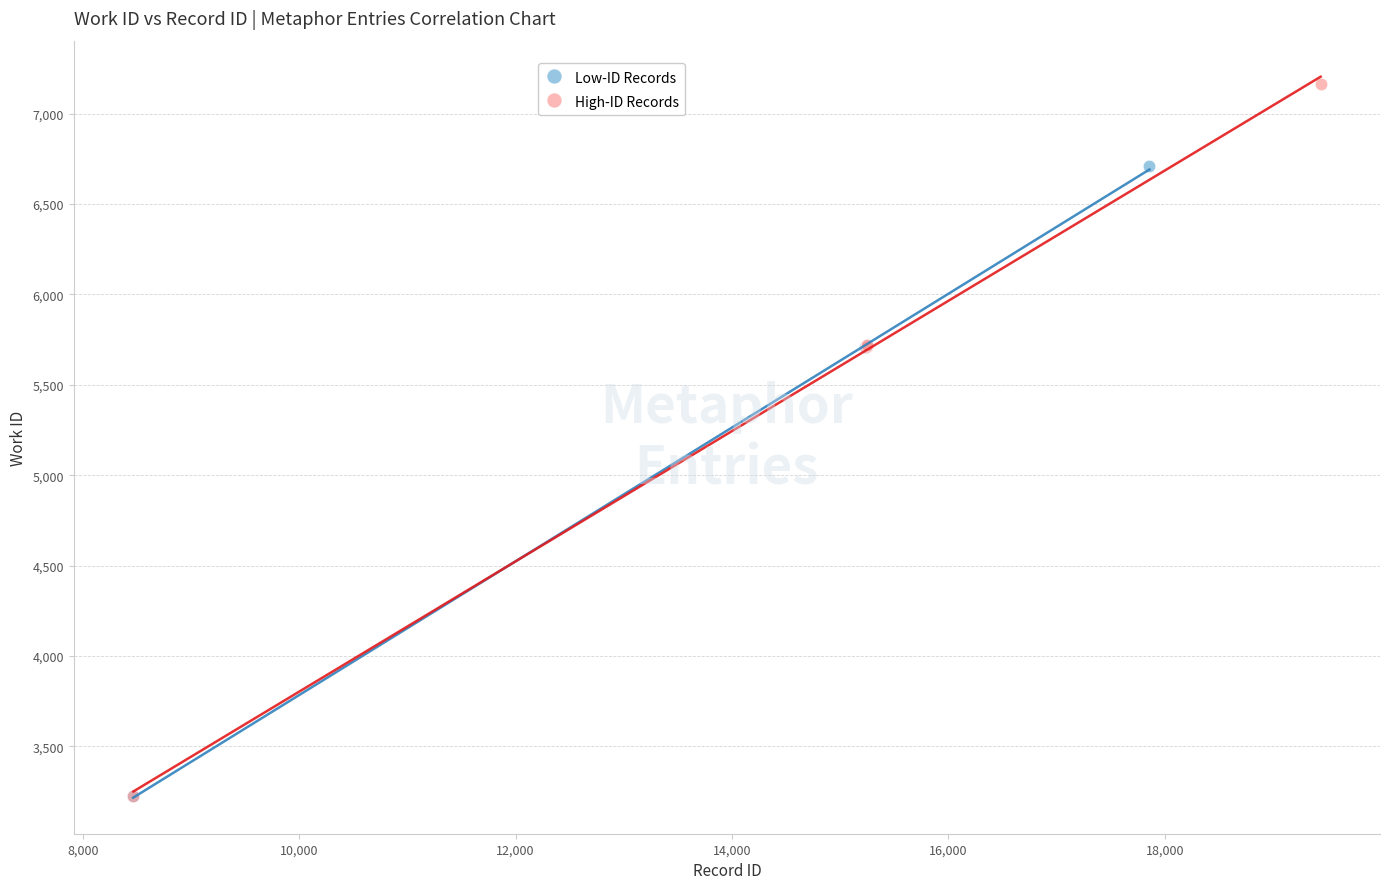

Which series has the widest spread of Y values?

High-ID Records